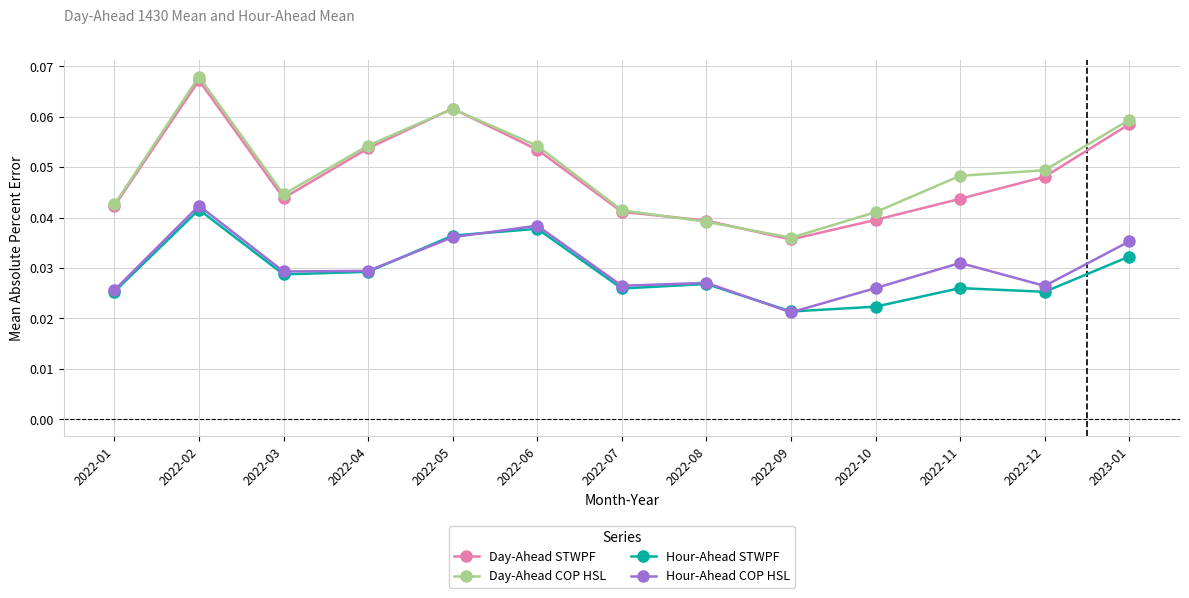

The value of Day-Ahead COP HSL at 2022-03 is 0.1. True or false?

False